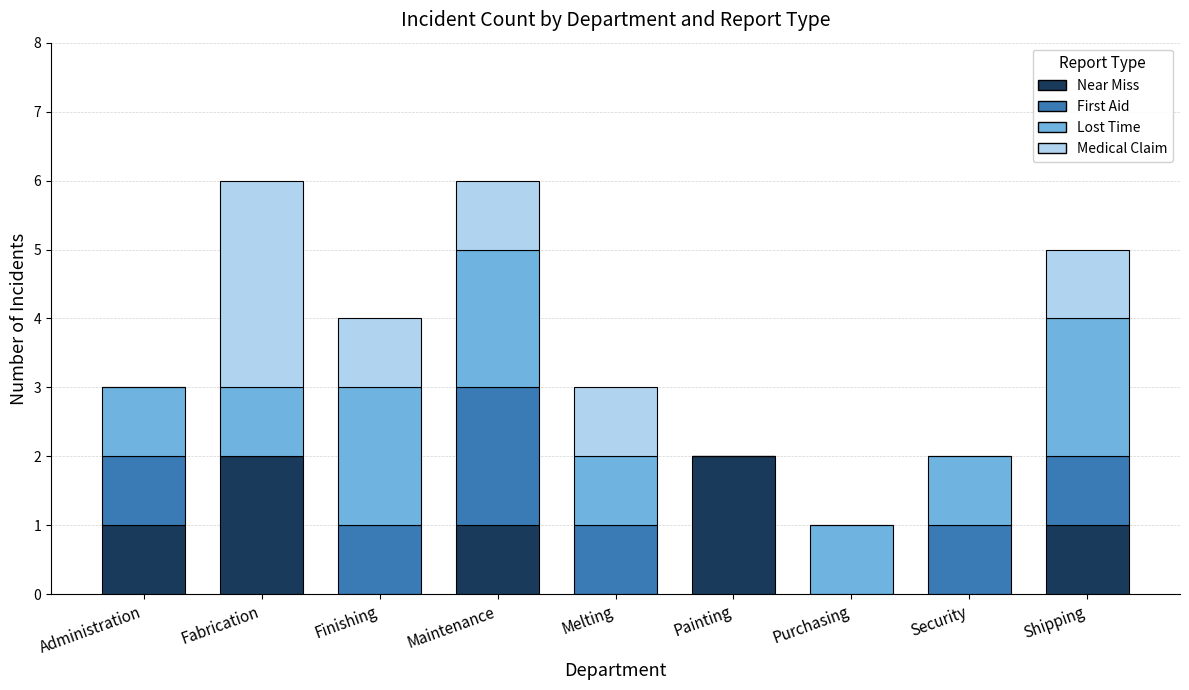

Are the bars horizontal?

No